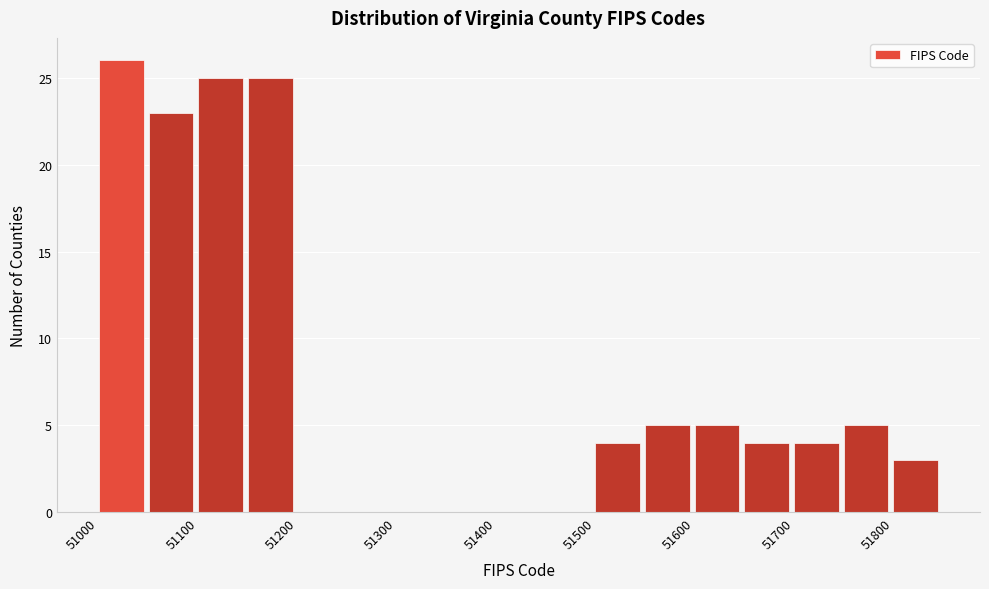

Reading left to right, transcribe this chart: for each bar, give the range it covers on the x-axis and its height. The values are not printed on the chart, so give them approximately, as read against the axis.

51000 to 51050: 26
51050 to 51100: 23
51100 to 51150: 25
51150 to 51200: 25
51200 to 51250: 0
51250 to 51300: 0
51300 to 51350: 0
51350 to 51400: 0
51400 to 51450: 0
51450 to 51500: 0
51500 to 51550: 4
51550 to 51600: 5
51600 to 51650: 5
51650 to 51700: 4
51700 to 51750: 4
51750 to 51800: 5
51800 to 51850: 3